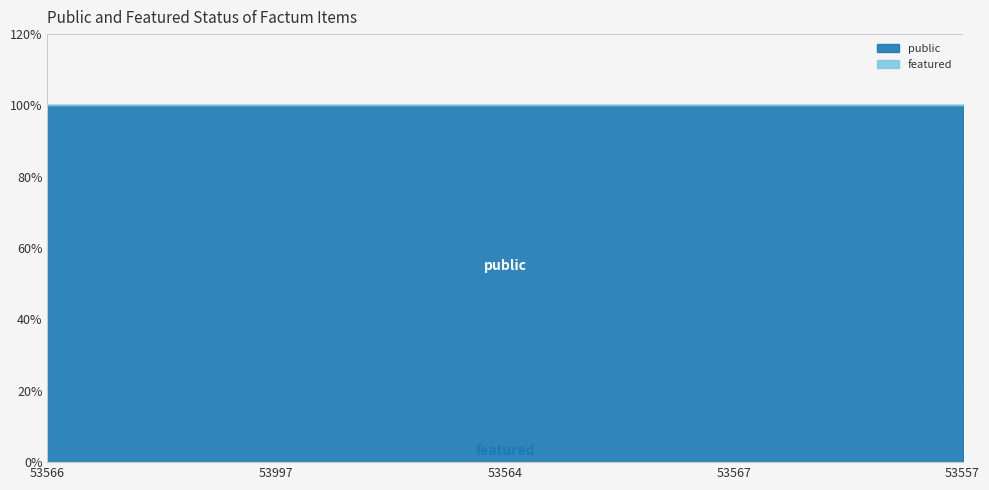

List the labels in order of featured value, smallest first.

53566, 53997, 53564, 53567, 53557